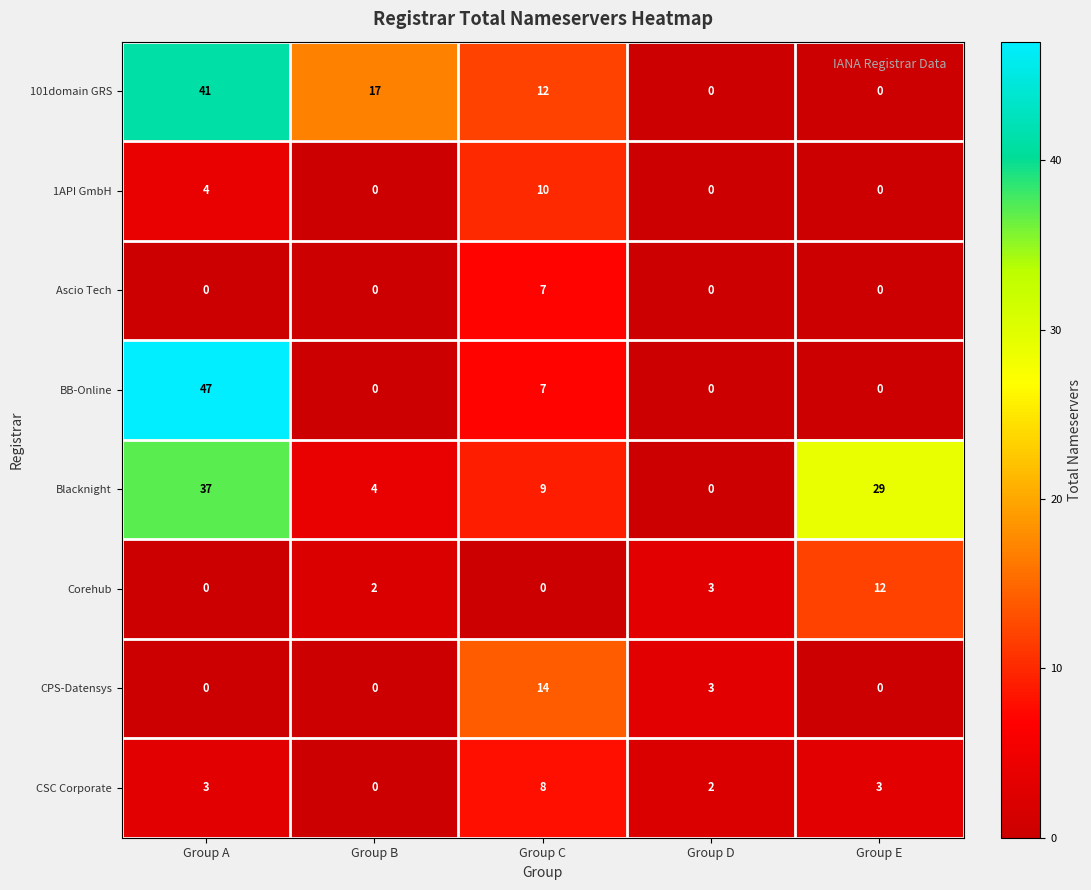

Which series has the largest total across all categories?

Blacknight